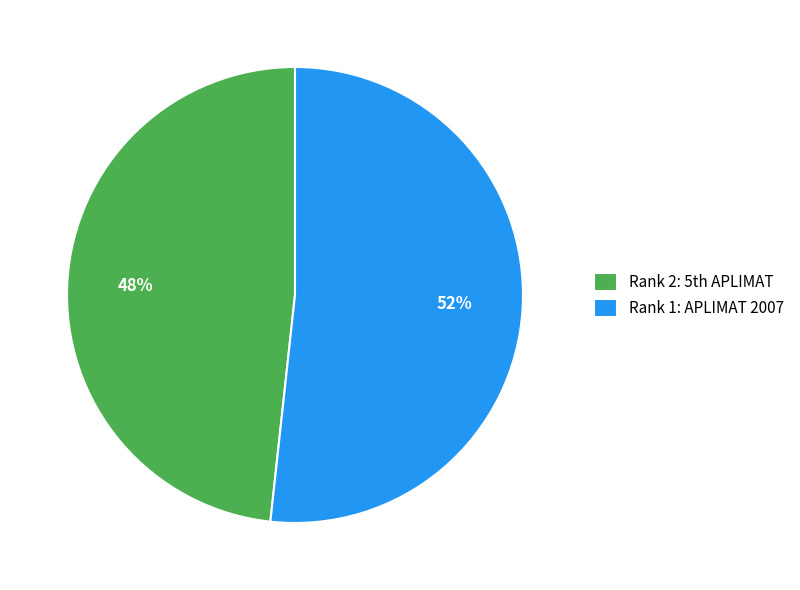

Which category has the biggest portion of the pie?

Rank 1: APLIMAT 2007